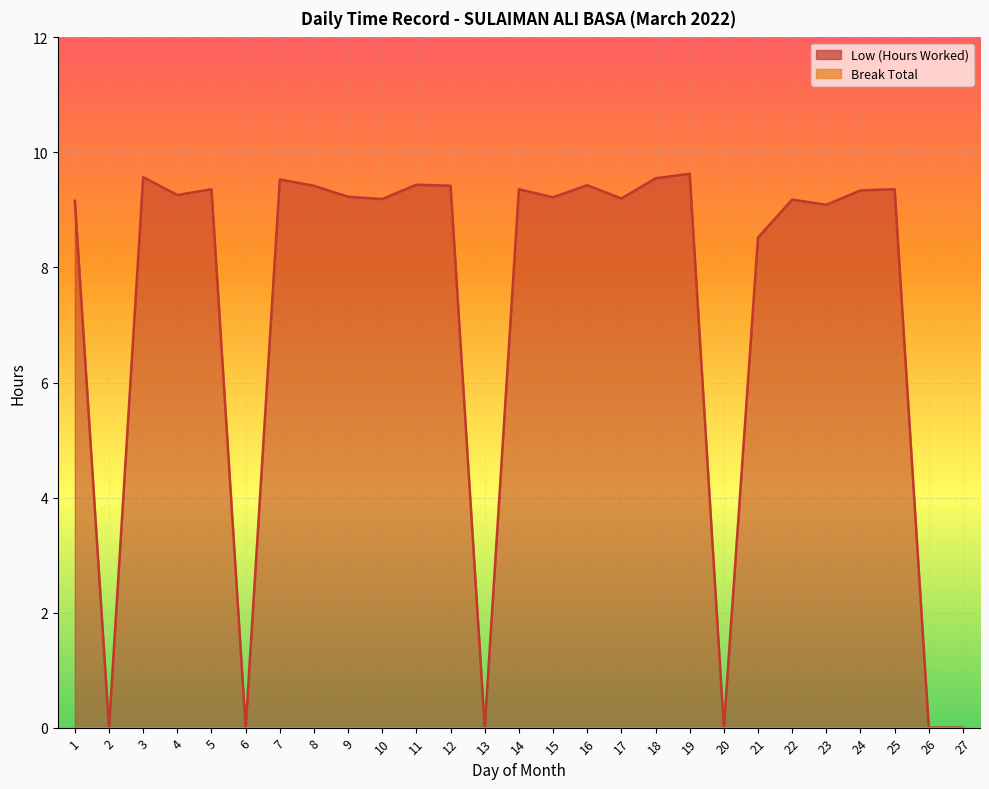

How many positive values are there?

21